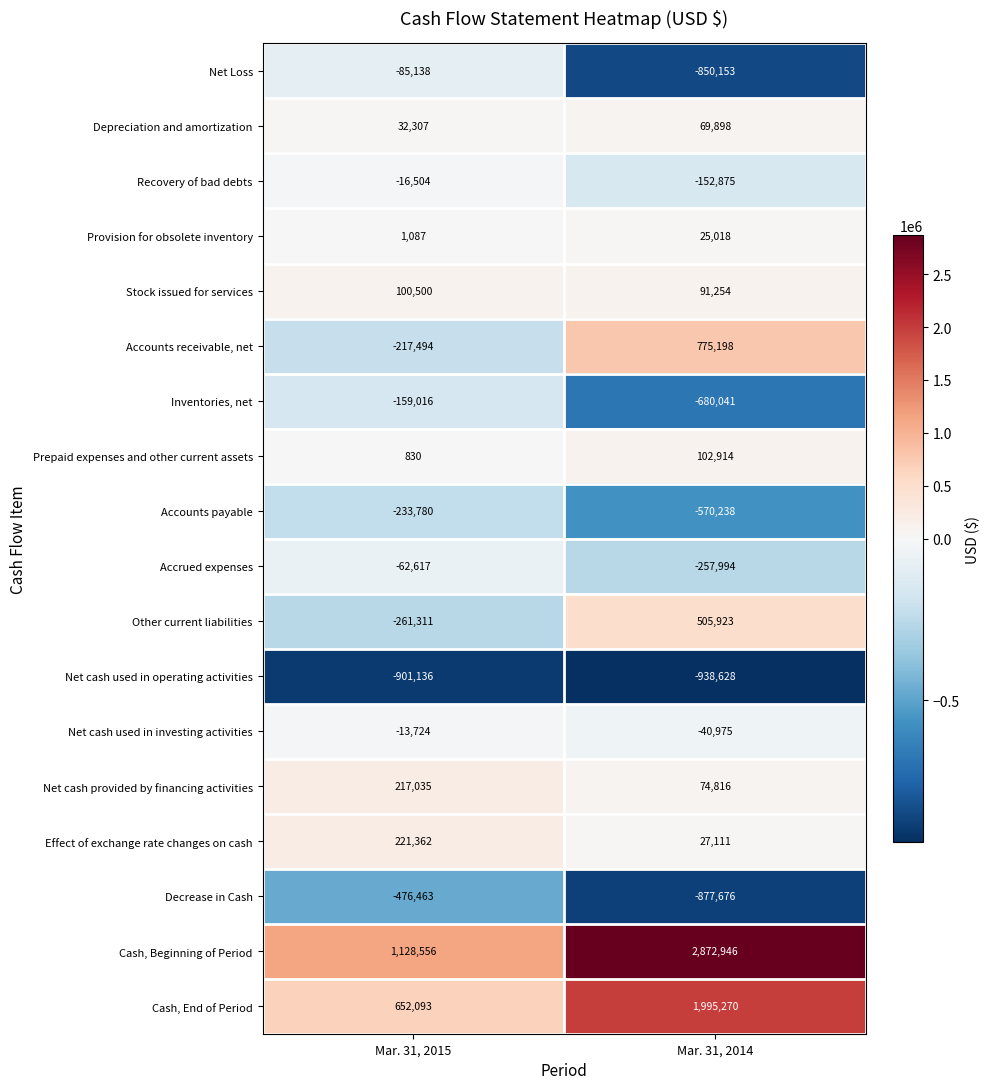

The Depreciation and amortization series shows 69898 at Mar. 31, 2014. True or false?

True